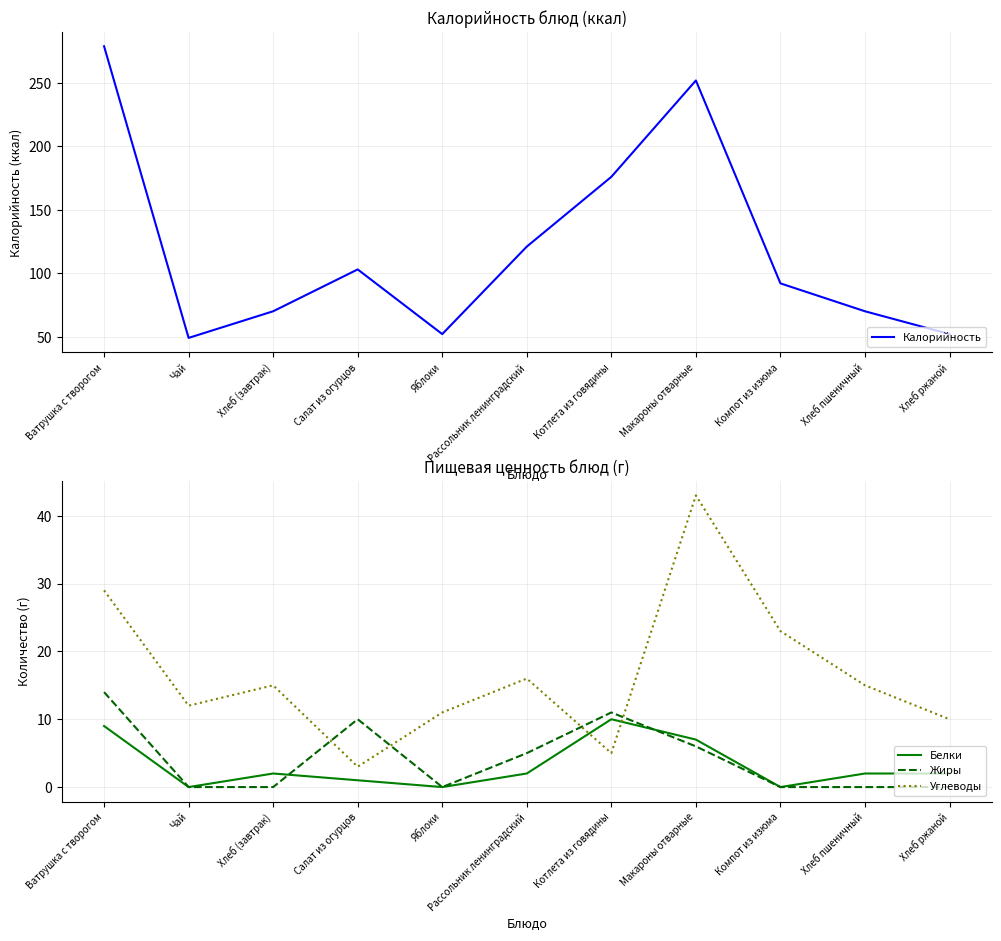

True or false: Углеводы and Калорийность intersect in this chart.

False